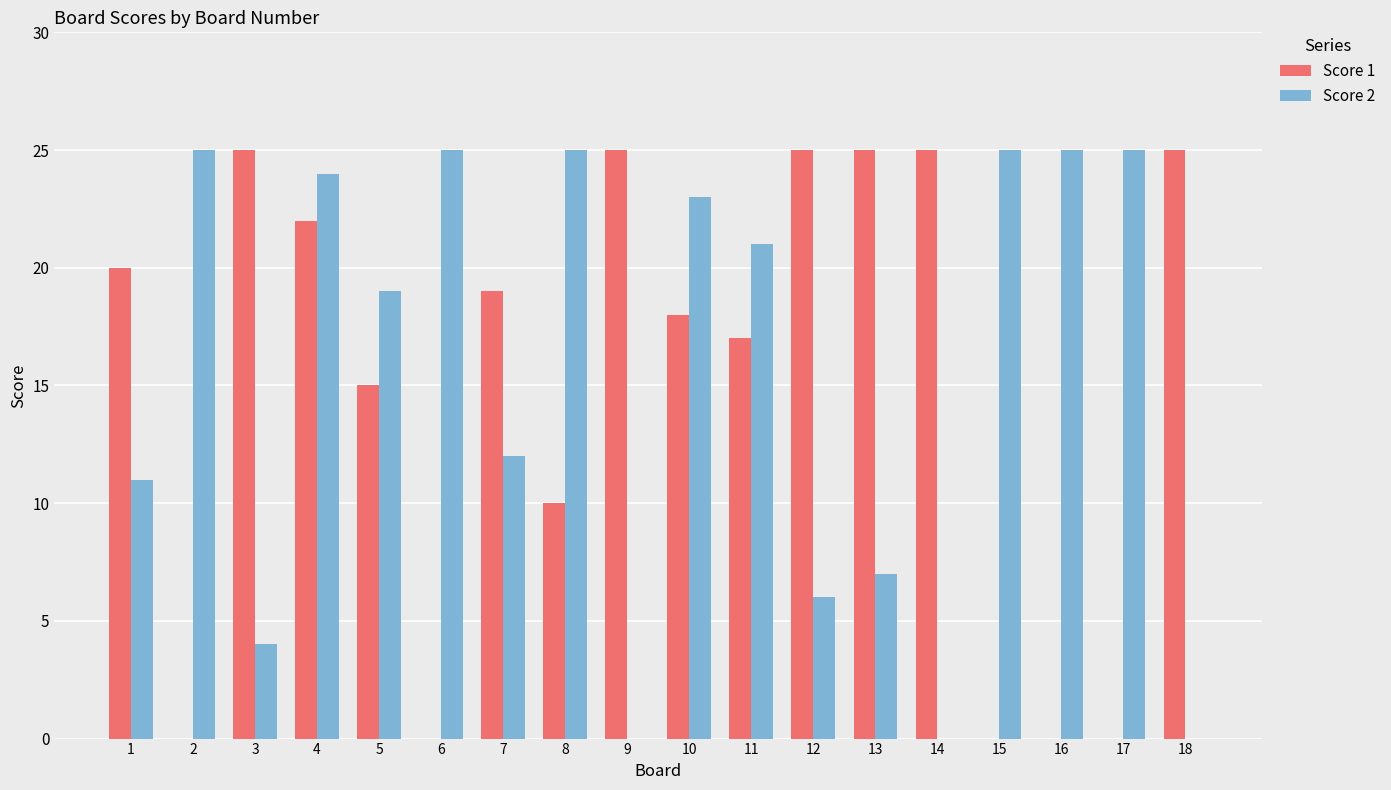

Reading right to left, transcribe all the data shown in this chart.

Score 1: 18=25	17=0	16=0	15=0	14=25	13=25	12=25	11=17	10=18	9=25	8=10	7=19	6=0	5=15	4=22	3=25	2=0	1=20
Score 2: 18=0	17=25	16=25	15=25	14=0	13=7	12=6	11=21	10=23	9=0	8=25	7=12	6=25	5=19	4=24	3=4	2=25	1=11